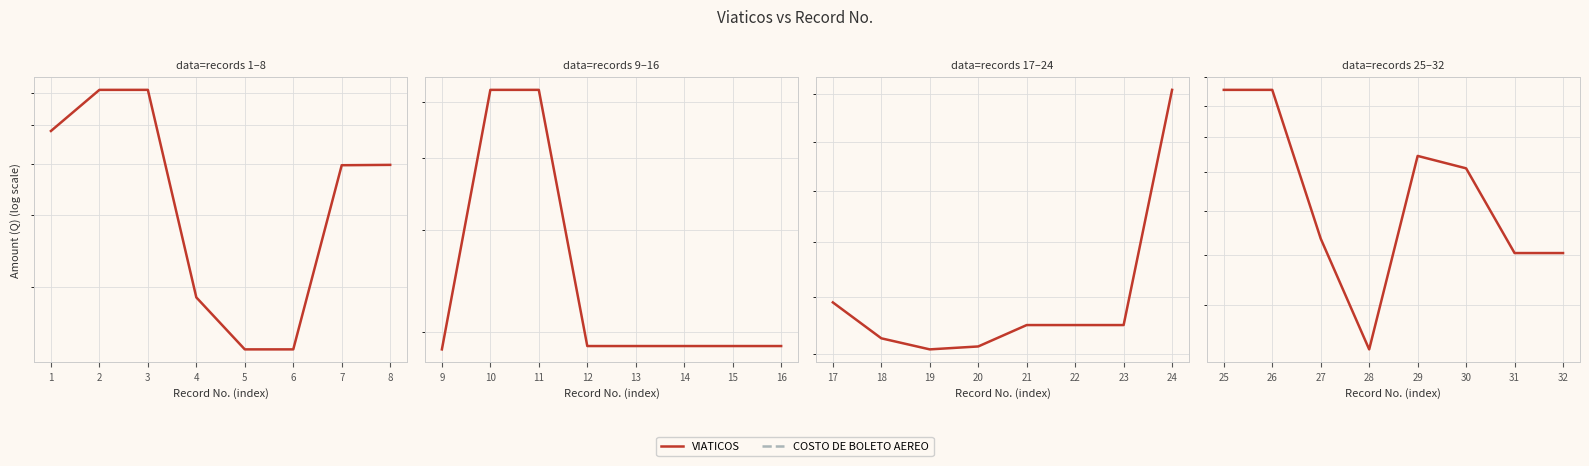

Which series has the largest range (max minus min)?

VIATICOS